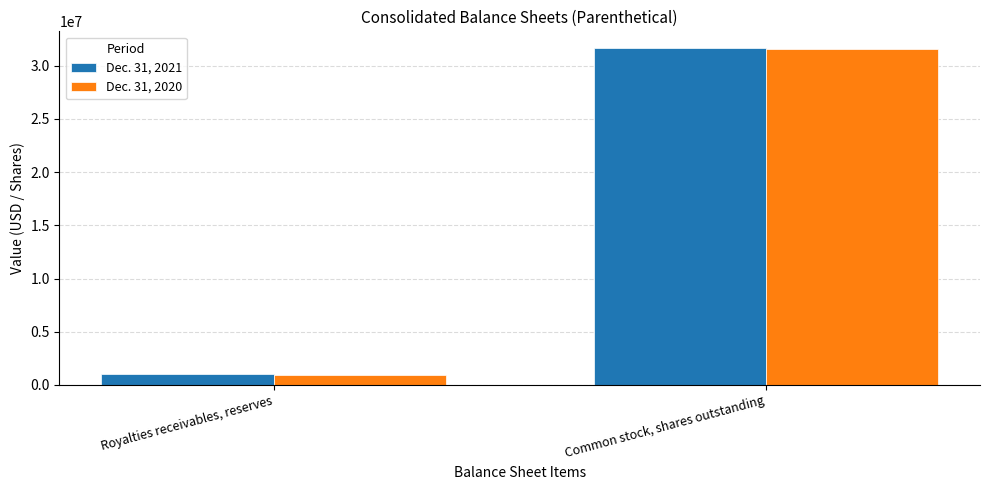

Rank the series by their maximum value, from lowest to highest.

Dec. 31, 2020, Dec. 31, 2021